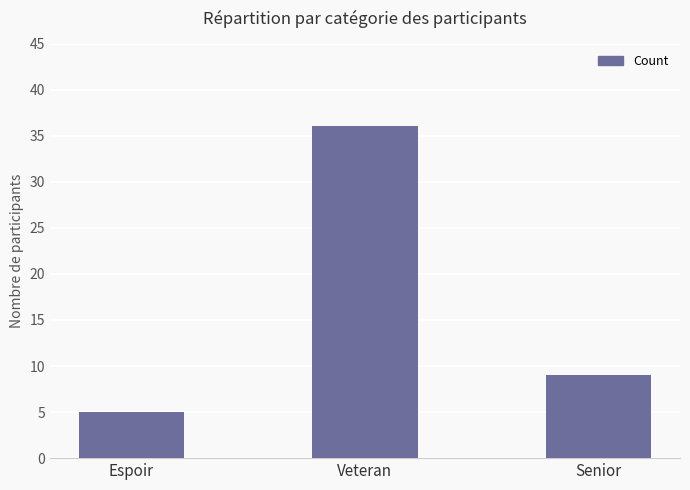

Are the bars grouped side by side (vs. stacked)?

No